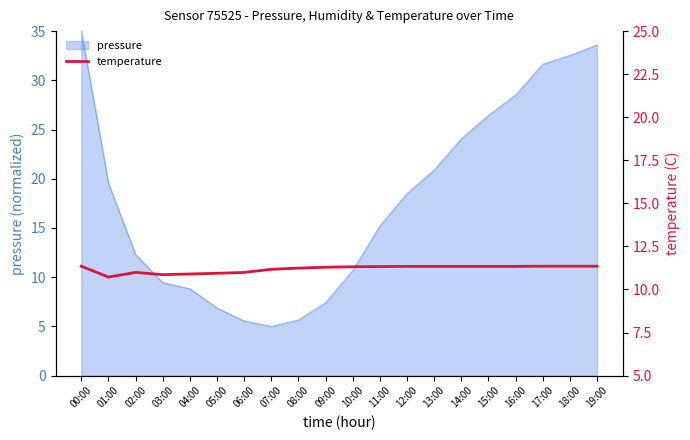

The pressure series shows 32.5 at 18:00. True or false?

True